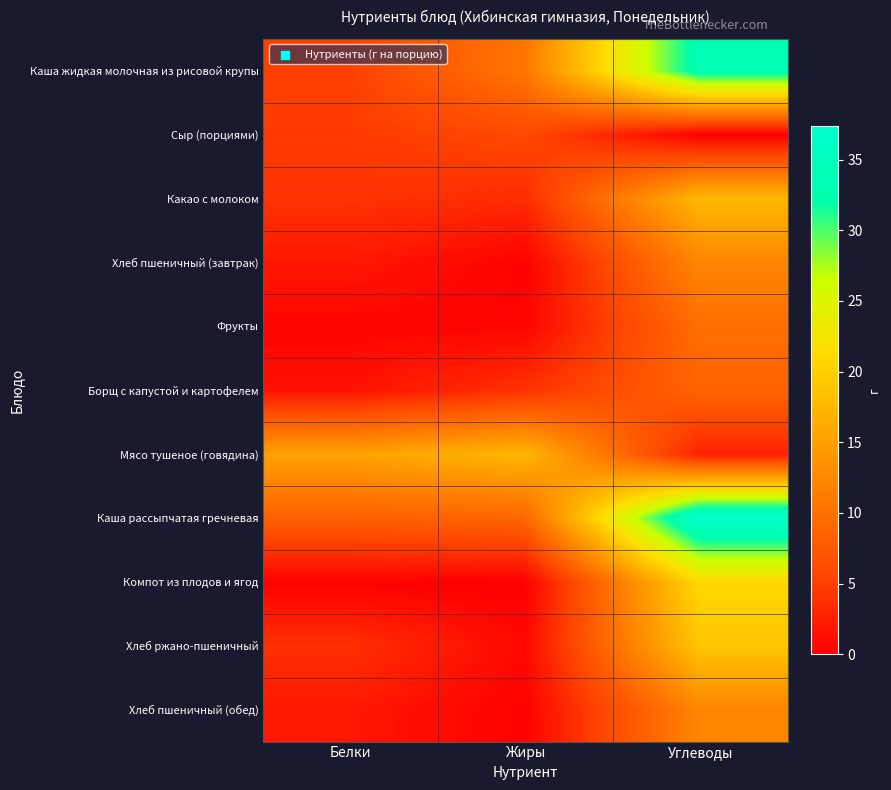

Rank the series by their maximum value, from lowest to highest.

Сыр (порциями), Борщ с капустой и картофелем, Фрукты, Хлеб пшеничный (завтрак), Хлеб пшеничный (обед), Мясо тушеное (говядина), Какао с молоком, Хлеб ржано-пшеничный, Компот из плодов и ягод, Каша жидкая молочная из рисовой крупы, Каша рассыпчатая гречневая